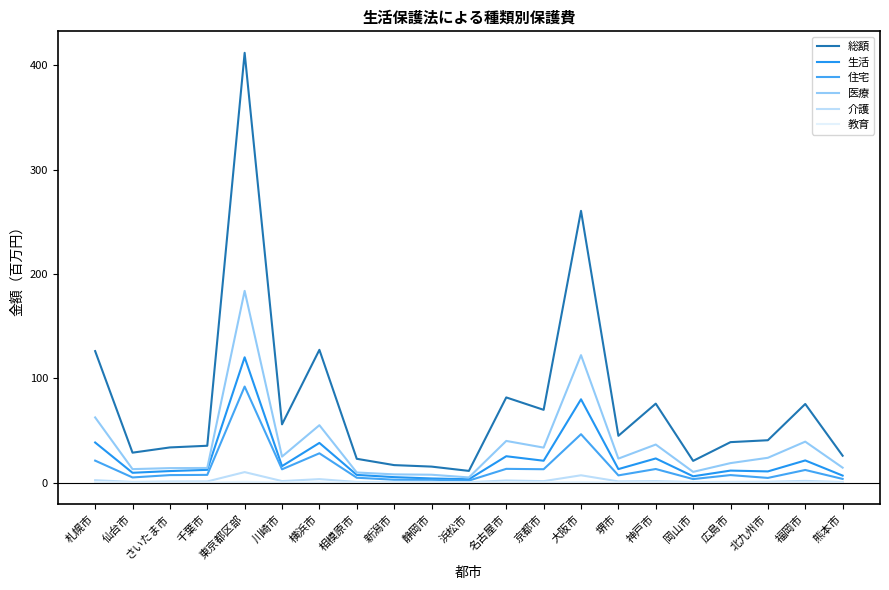

Does the chart display data point markers on the line(s)?

No